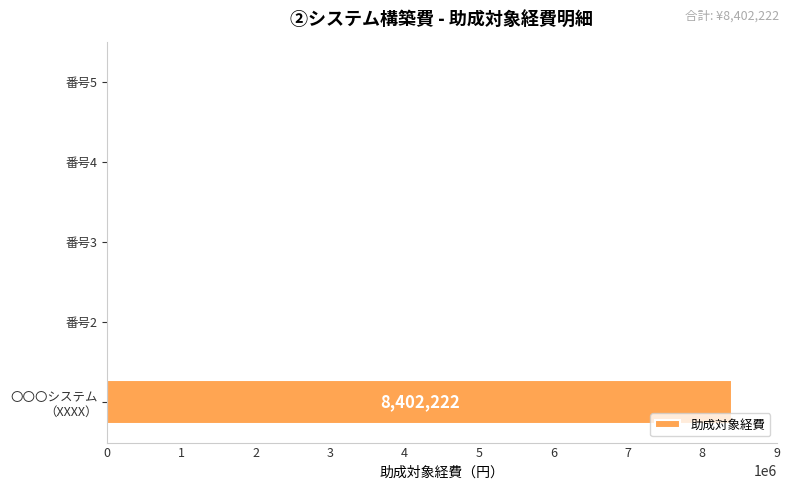

The value at 番号2 is 0. True or false?

True